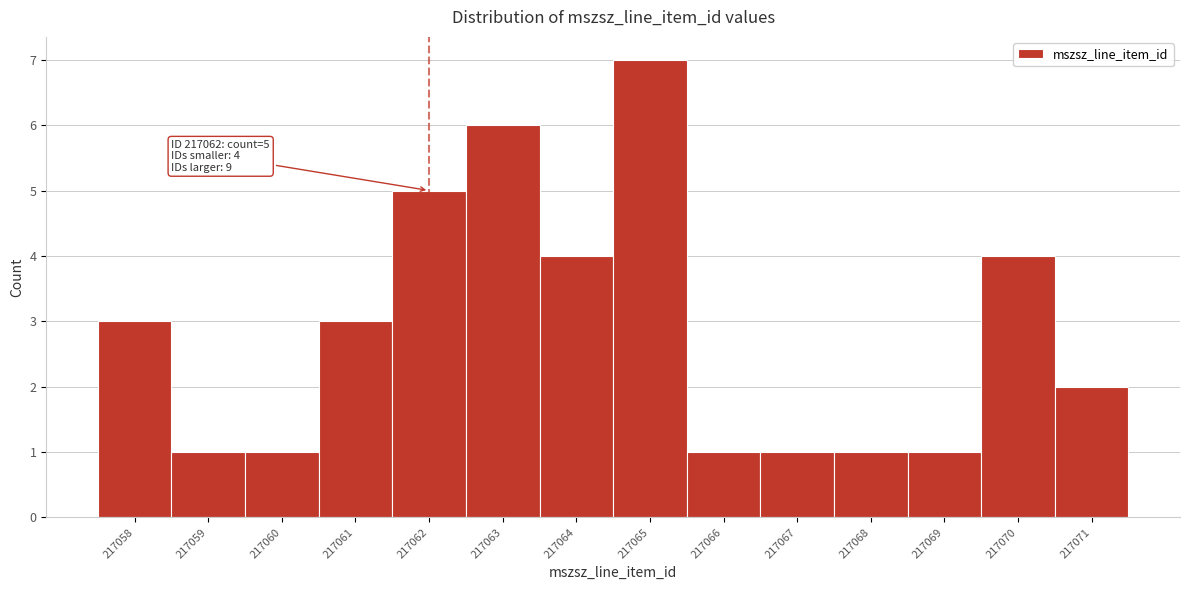

Which range on the x-axis has the tallest bar?

217064.5 to 217065.5